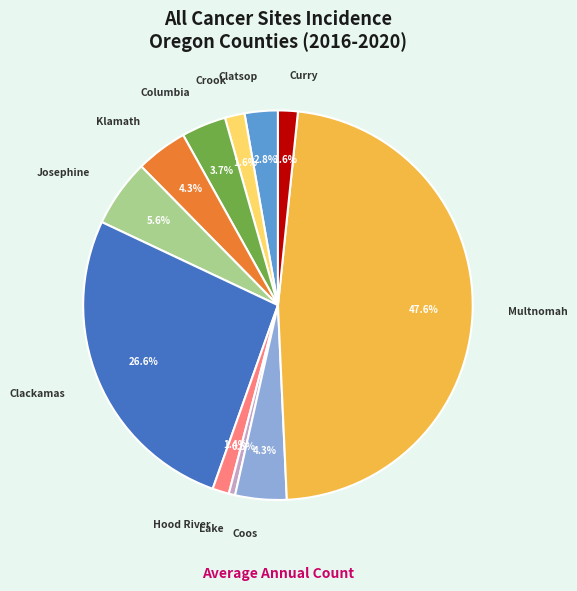

Is there a majority slice in this chart?

No